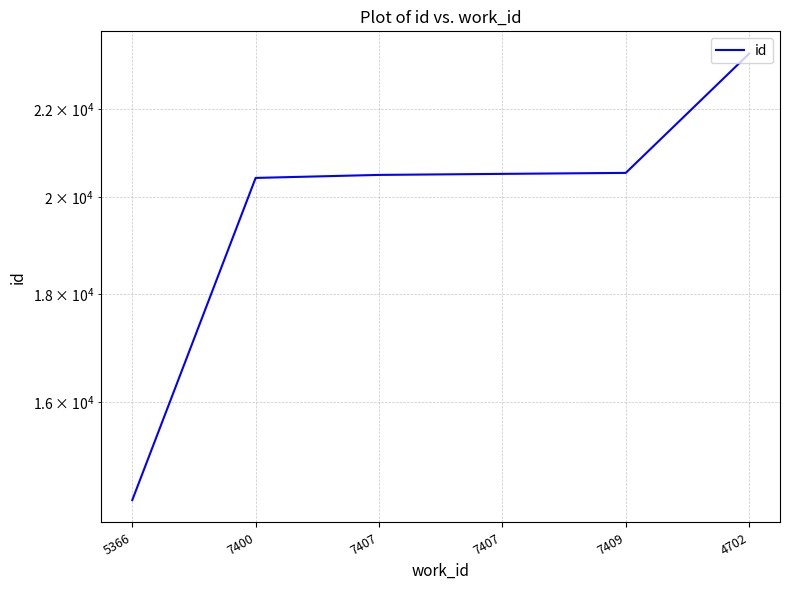

The value at 7409 is 10843. True or false?

False